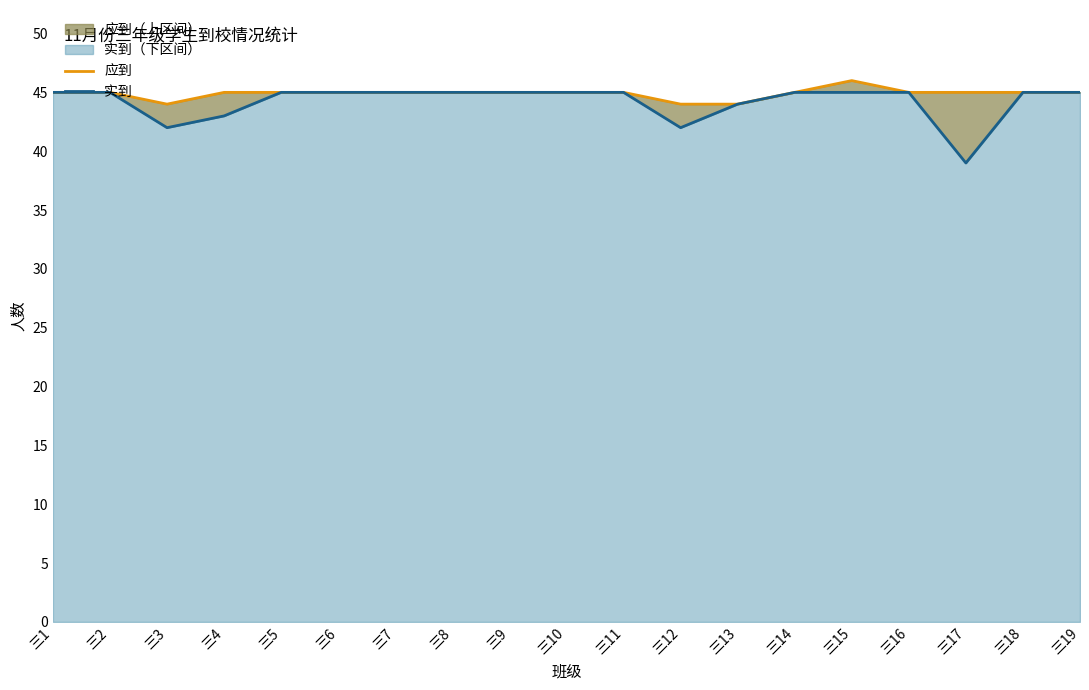

Which label corresponds to the smallest value in the chart?

三17